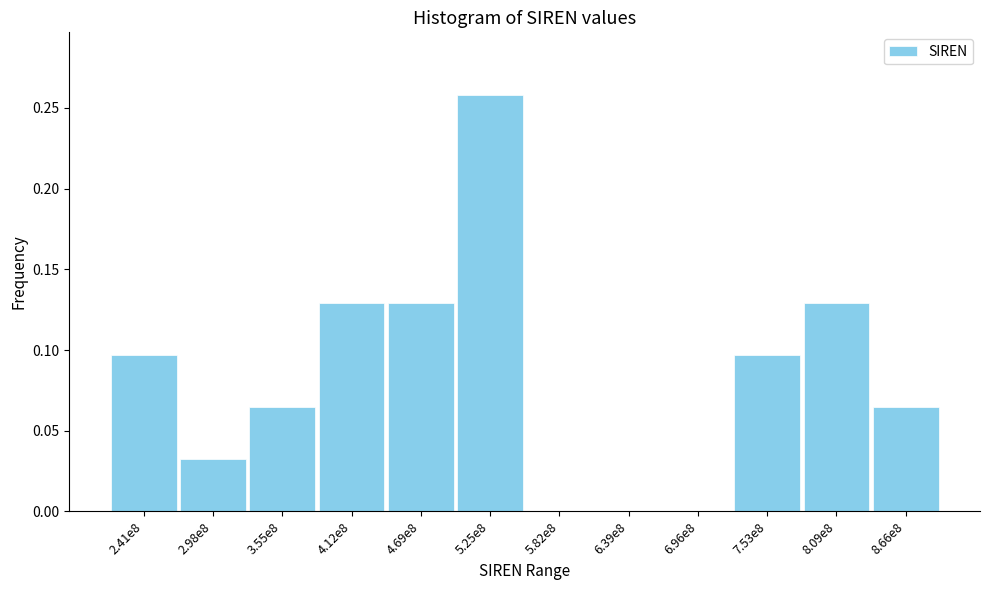

What is the change in value from 5.82e8 to 7.53e8?

+0.1